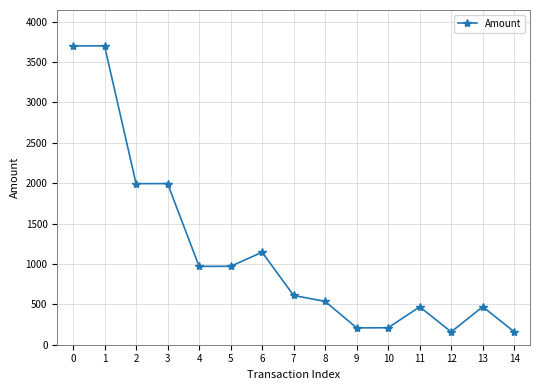

What is the value of the 9th point from the left?

536